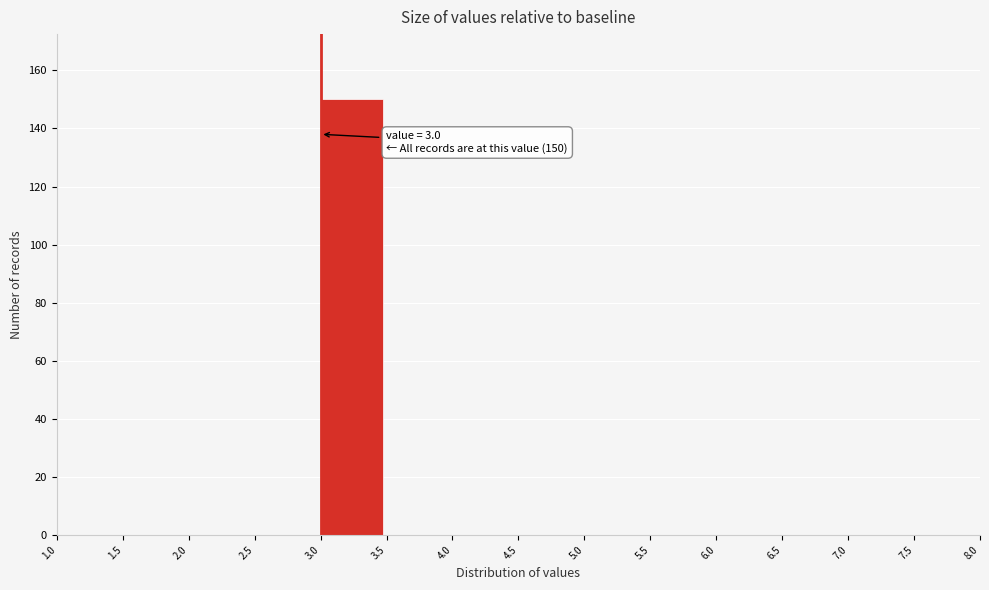

Over which range of the x-axis is the bar tallest?

3.0 to 3.5